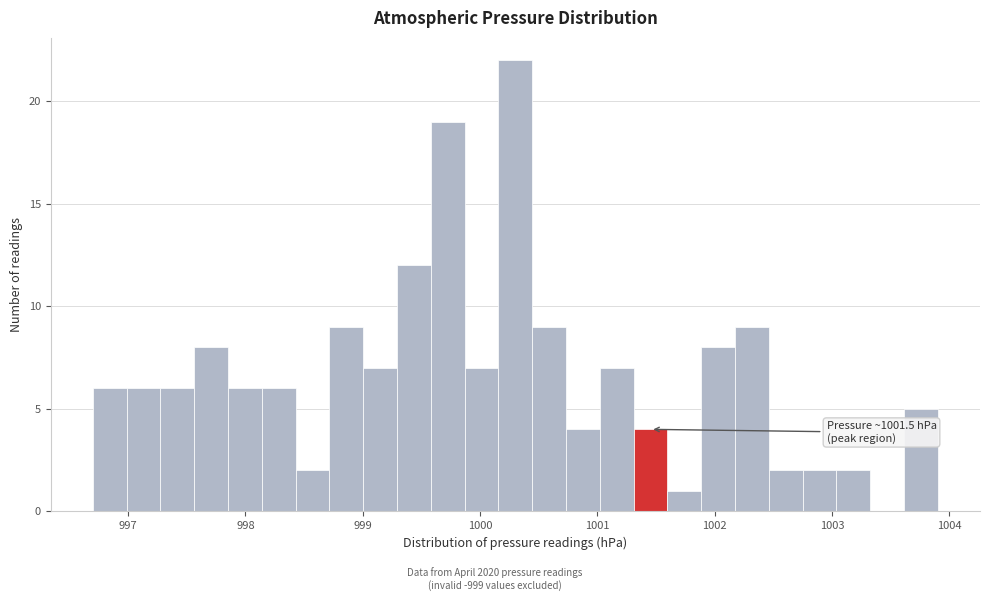

Around what value on the x-axis is the tallest bar? Give the approximate position of its centre, as read against the axis.

1000.3